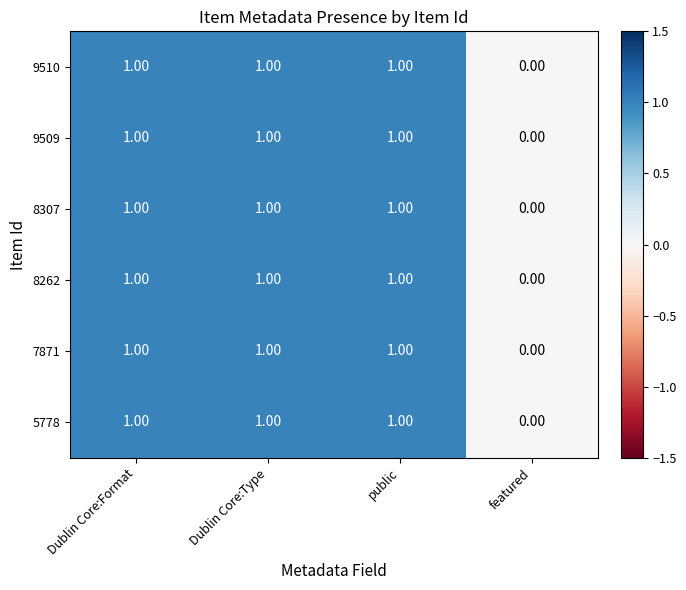

Which category has the lowest value across all series?

featured